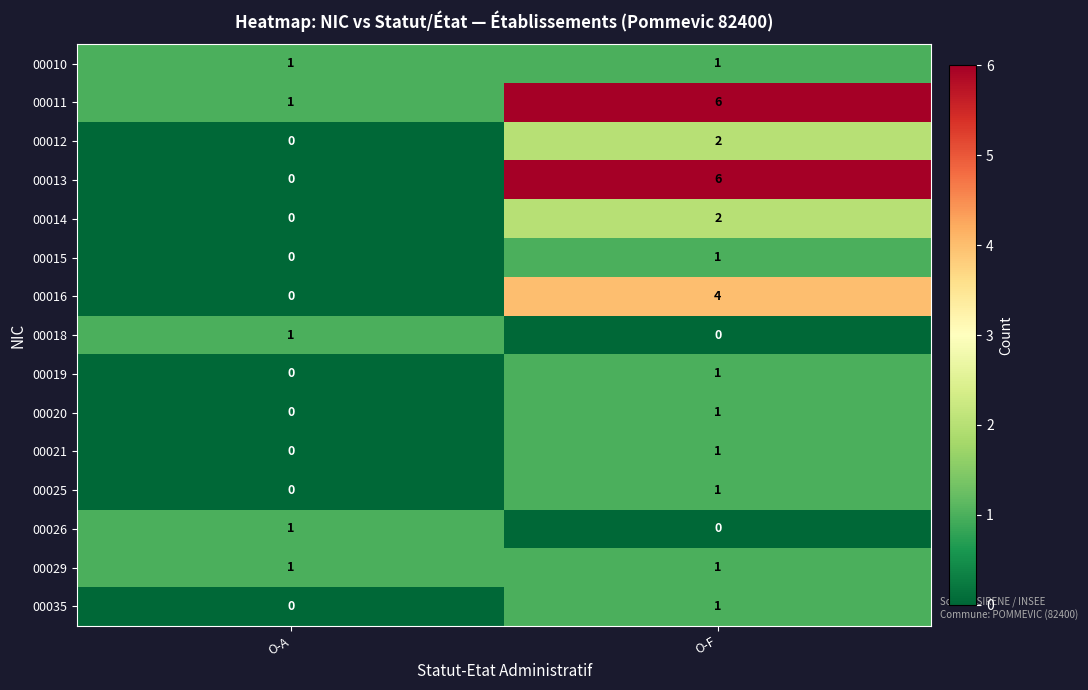

Reading left to right, transcribe all the data shown in this chart.

00010: O-A=1	O-F=1
00011: O-A=1	O-F=6
00012: O-A=0	O-F=2
00013: O-A=0	O-F=6
00014: O-A=0	O-F=2
00015: O-A=0	O-F=1
00016: O-A=0	O-F=4
00018: O-A=1	O-F=0
00019: O-A=0	O-F=1
00020: O-A=0	O-F=1
00021: O-A=0	O-F=1
00025: O-A=0	O-F=1
00026: O-A=1	O-F=0
00029: O-A=1	O-F=1
00035: O-A=0	O-F=1